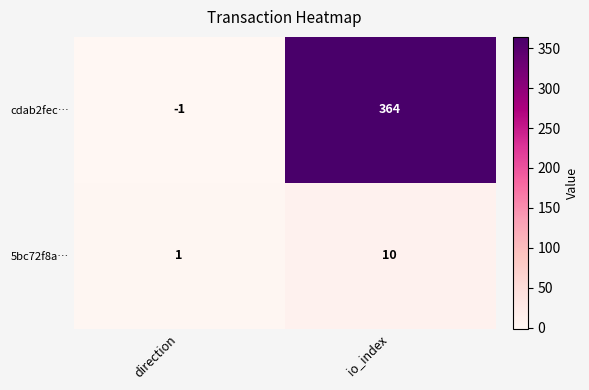

Rank the series by their maximum value, from highest to lowest.

cdab2fec…, 5bc72f8a…